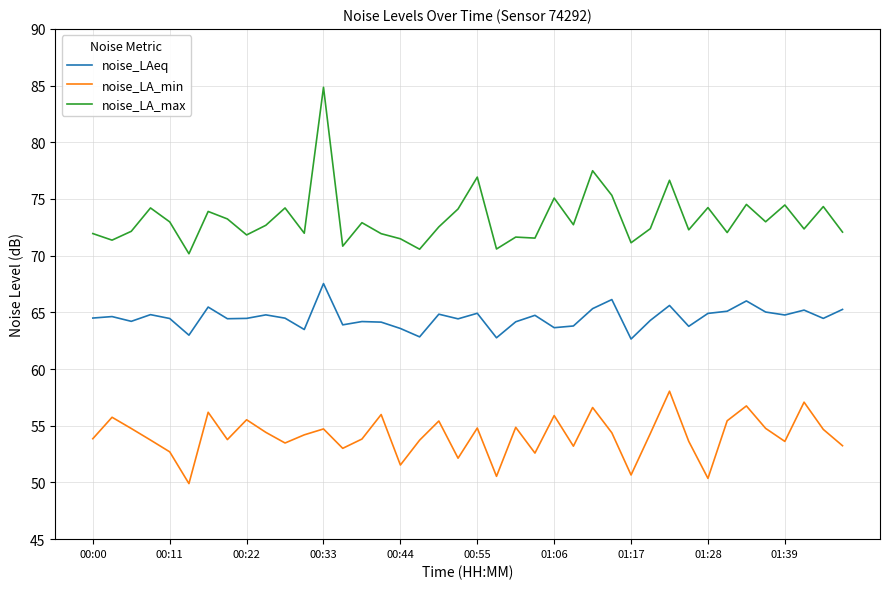

True or false: noise_LAeq has more than 1 interior local peaks.

True